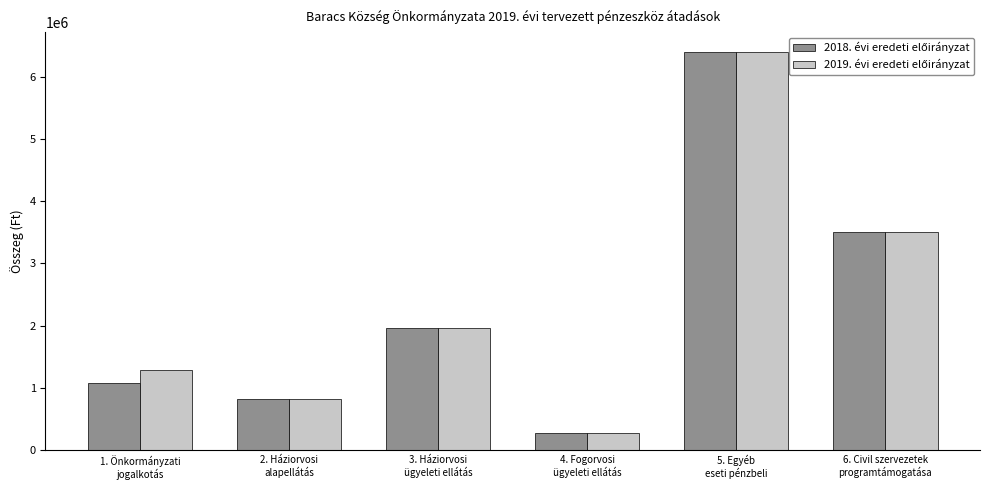

What is the minimum value shown in the chart?

280000